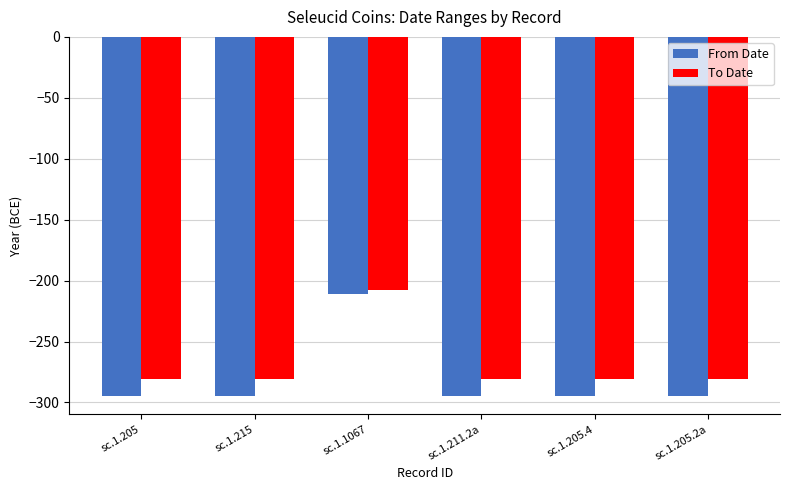

Count the number of categories in the chart.

6